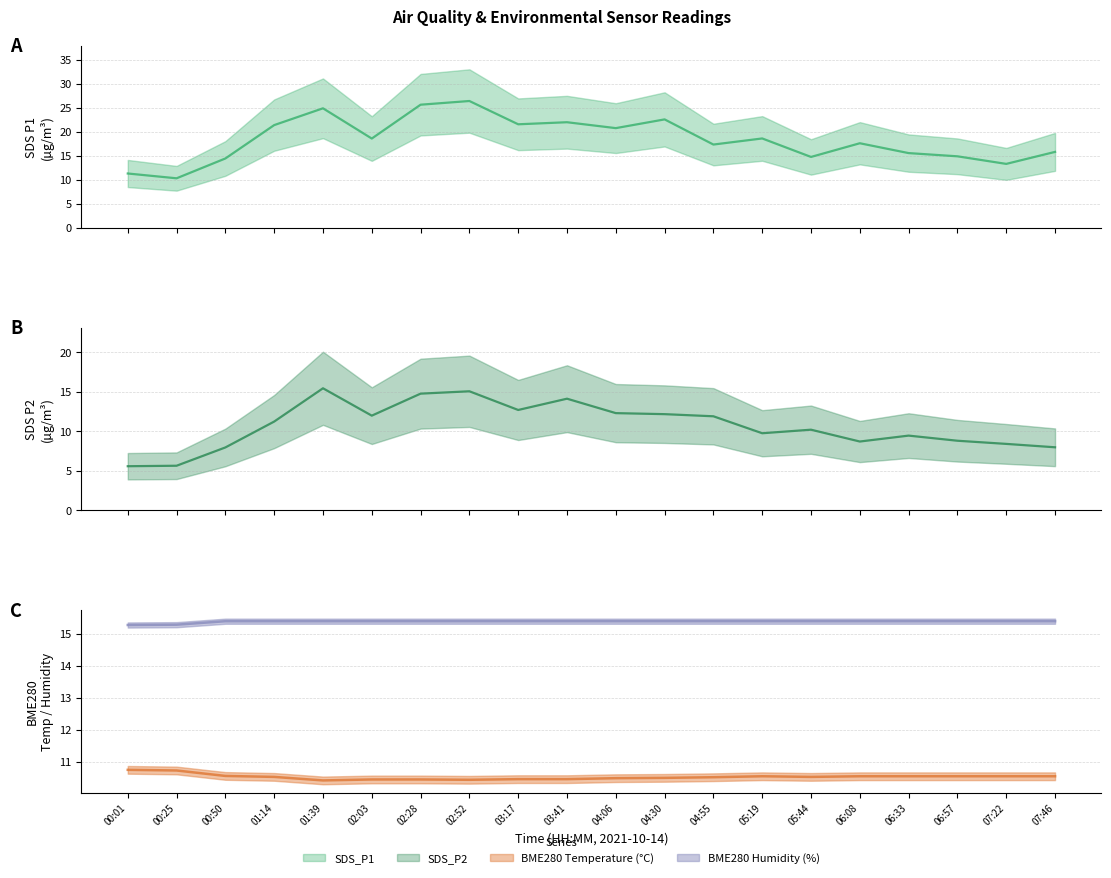

What is the difference between the highest and lowest values at 02:52?

16.0